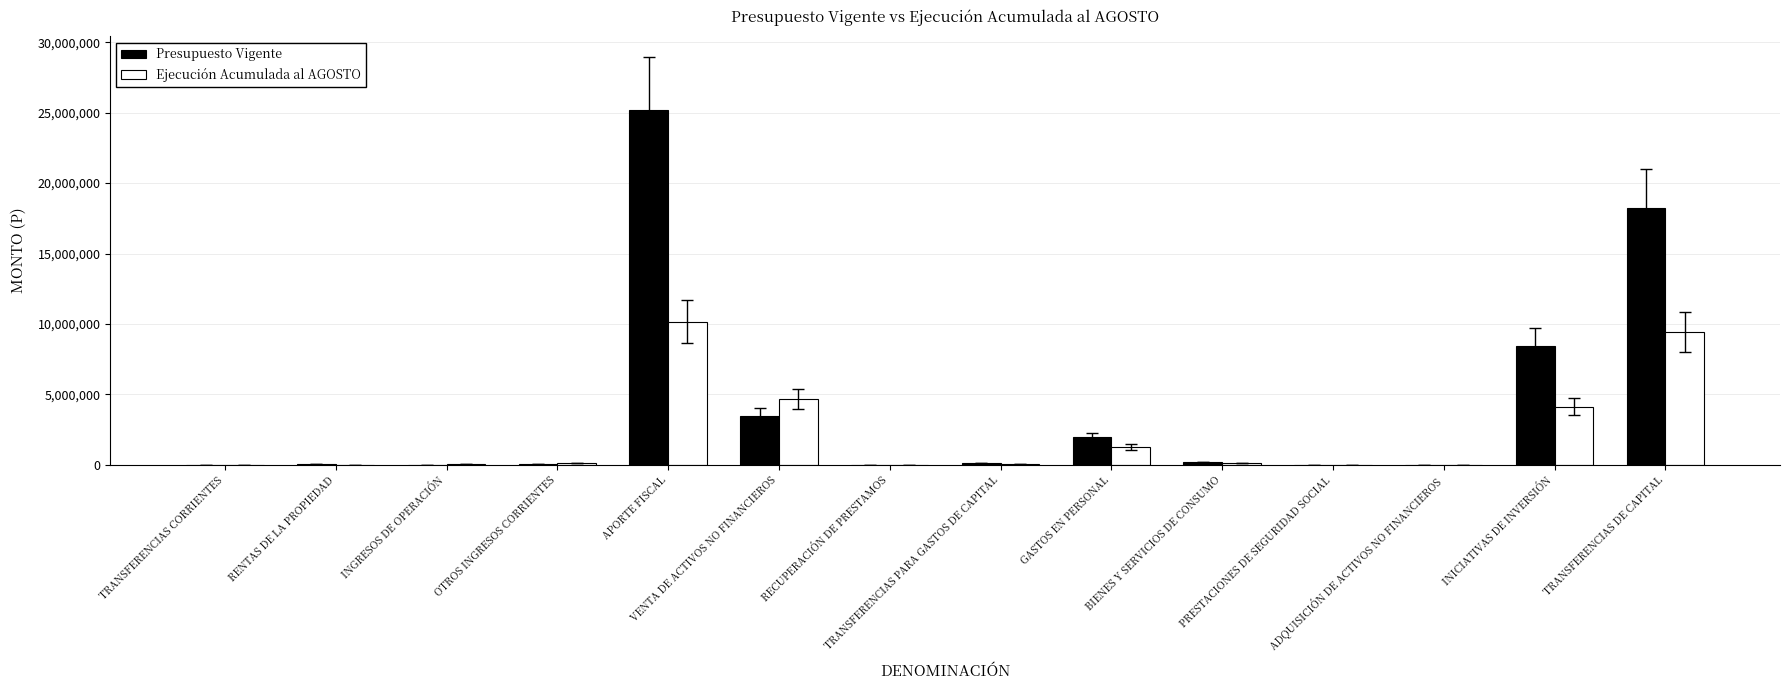

Which series has the largest total across all categories?

Presupuesto Vigente